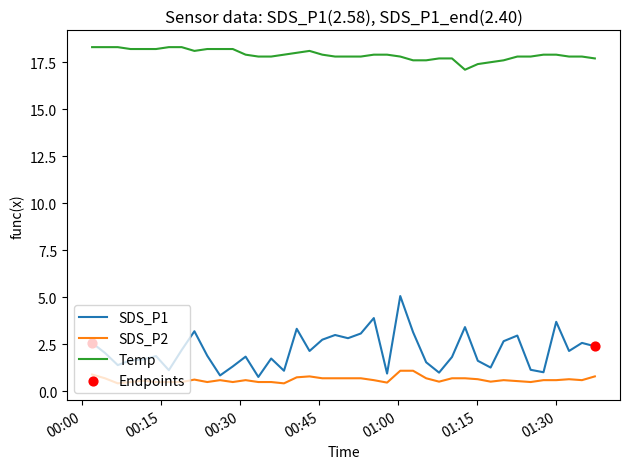

Which series has the largest total across all categories?

Temp